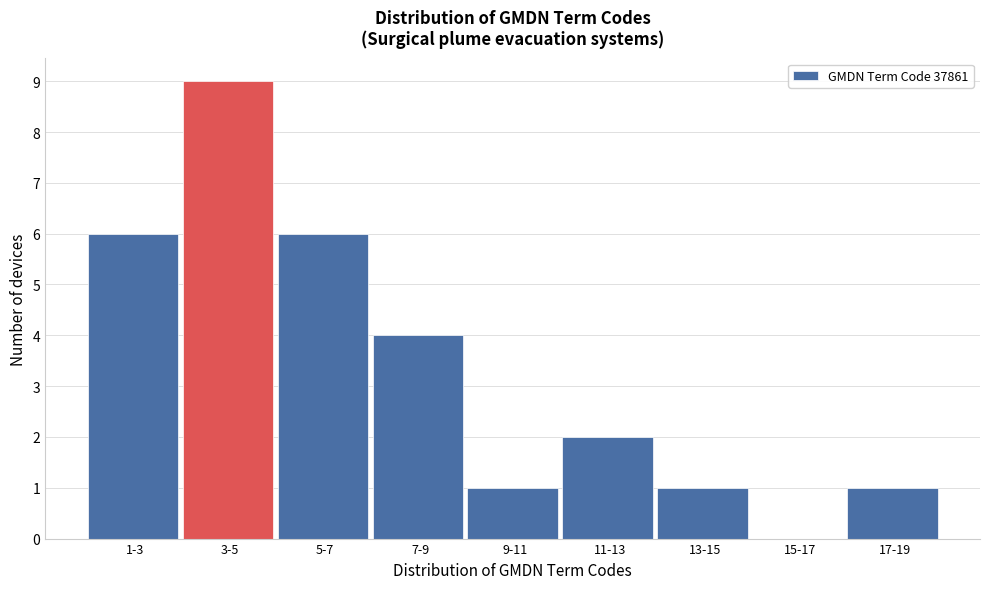

Reading right to left, list all the values displayed in this chart.

17-19=1	15-17=0	13-15=1	11-13=2	9-11=1	7-9=4	5-7=6	3-5=9	1-3=6